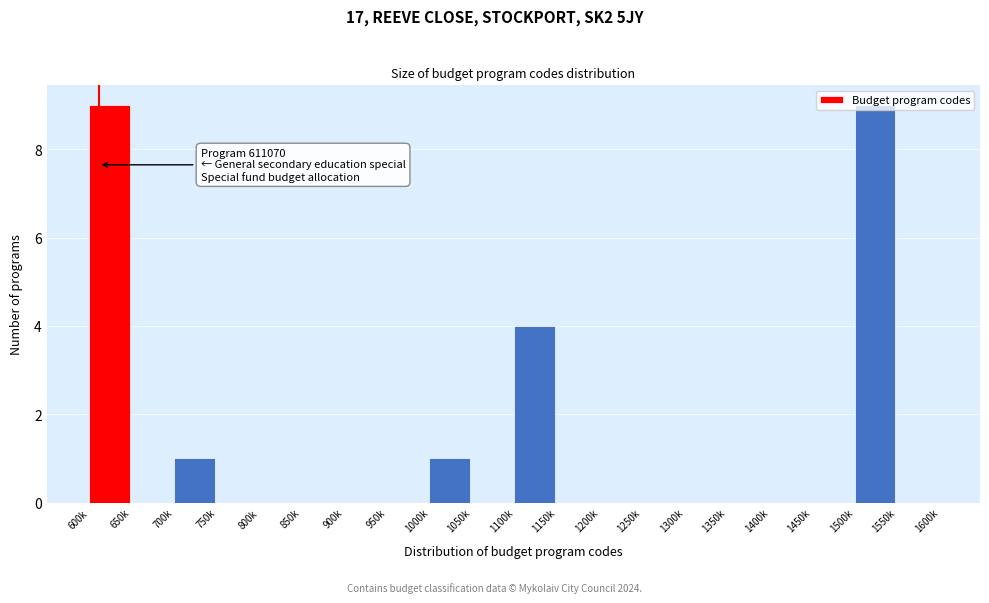

Between 1250k and 600k, which is larger?

600k